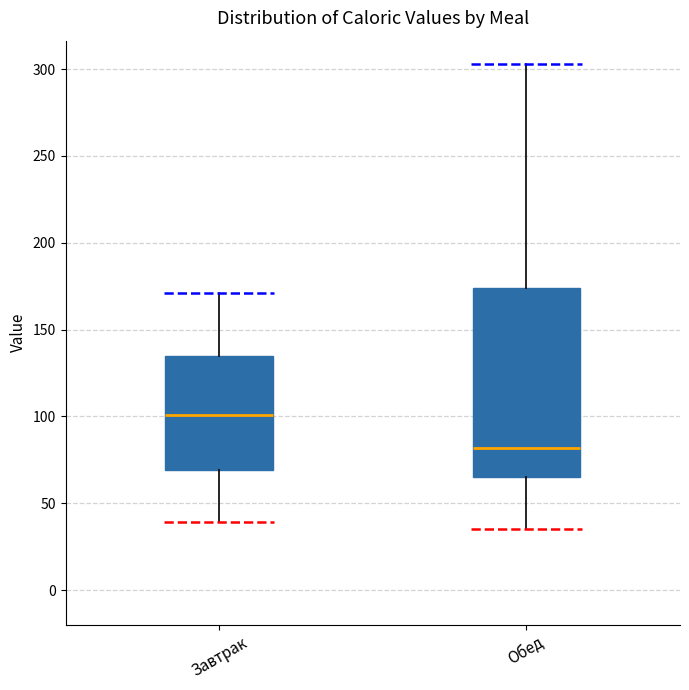

Reading left to right, read every box against the y-axis: the position of its median line, the range the box covers, and the ends of its whiskers. The values are not printed on the chart, so give them approximately, as read against the axis.

Завтрак: median 100, box 70 to 135, whiskers 40 to 170
Обед: median 80, box 65 to 175, whiskers 35 to 305